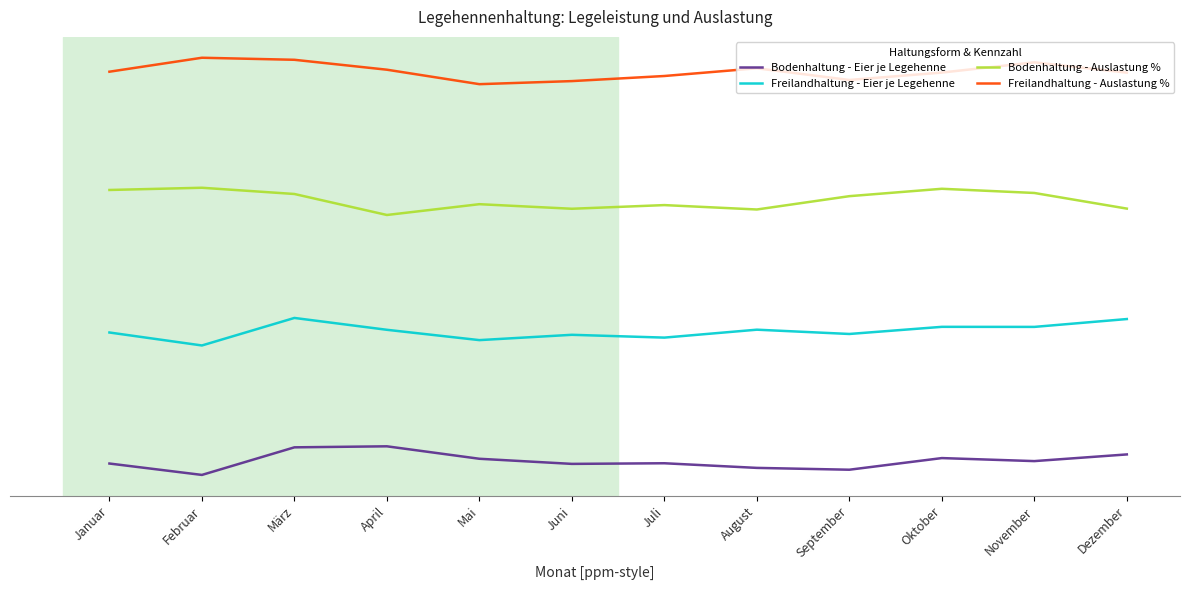

How many data points does each series have?

12